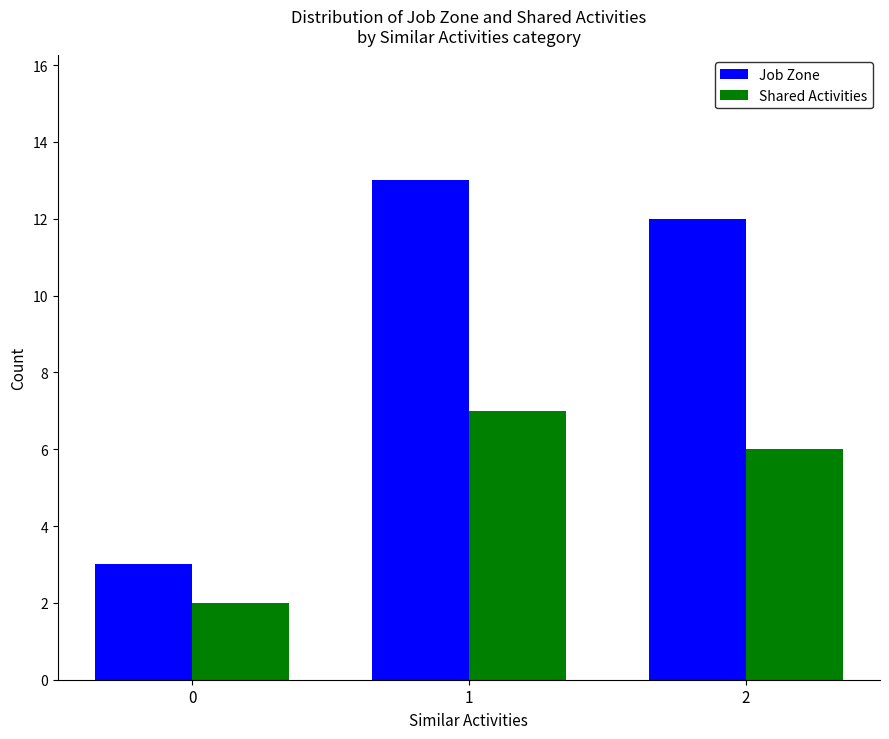

Is the value of Shared Activities at 1 greater than the value of Job Zone at 2?

No